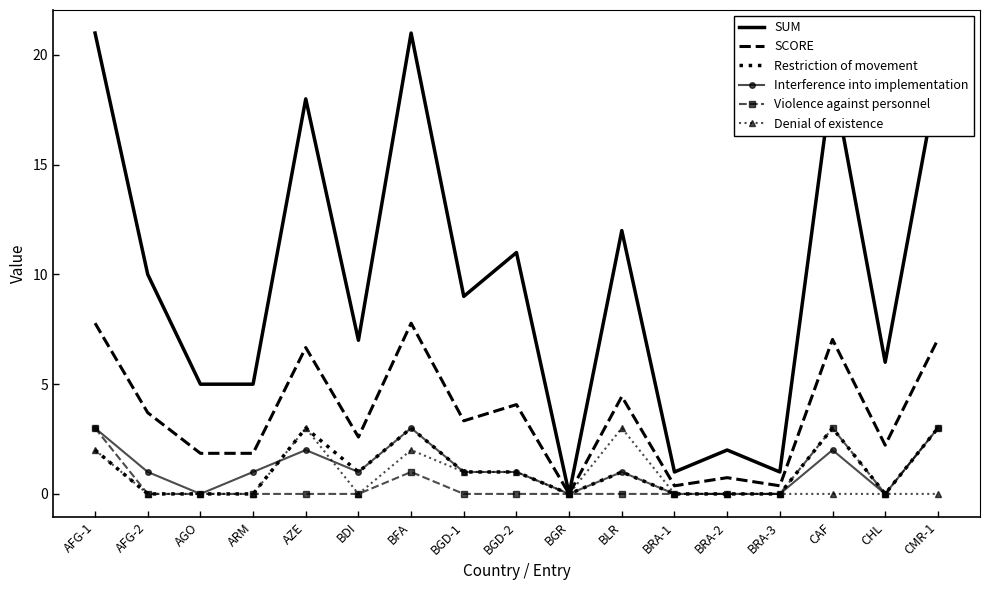

Which series has the largest total across all categories?

SUM